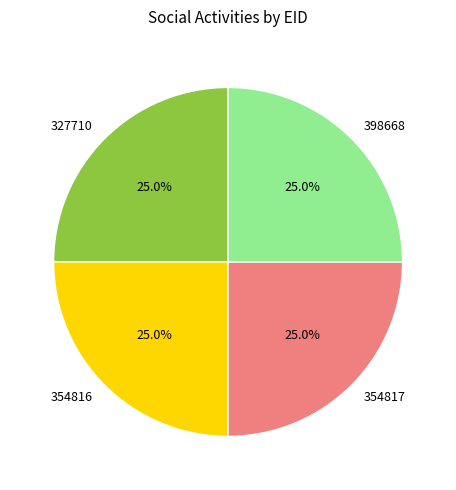

What percentage is the 398668 slice, to the nearest percent?

25%